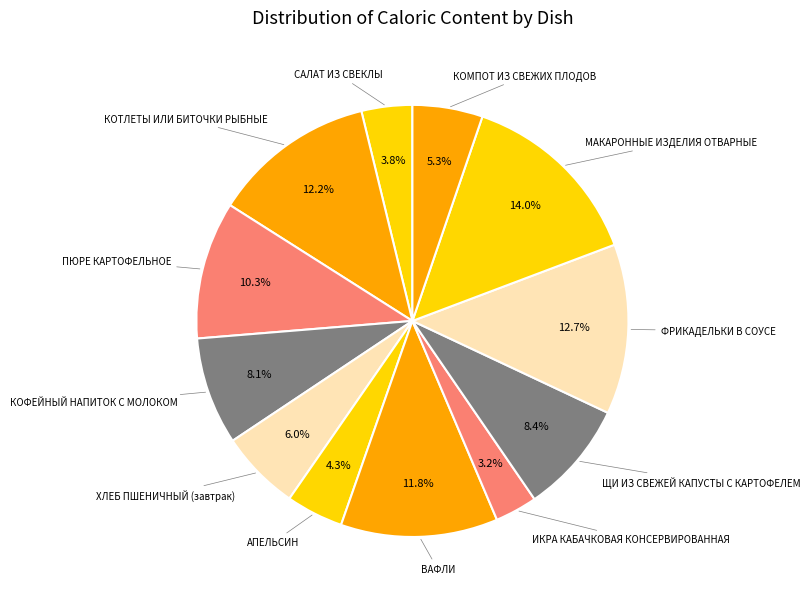

How many segments does this pie chart have?

12